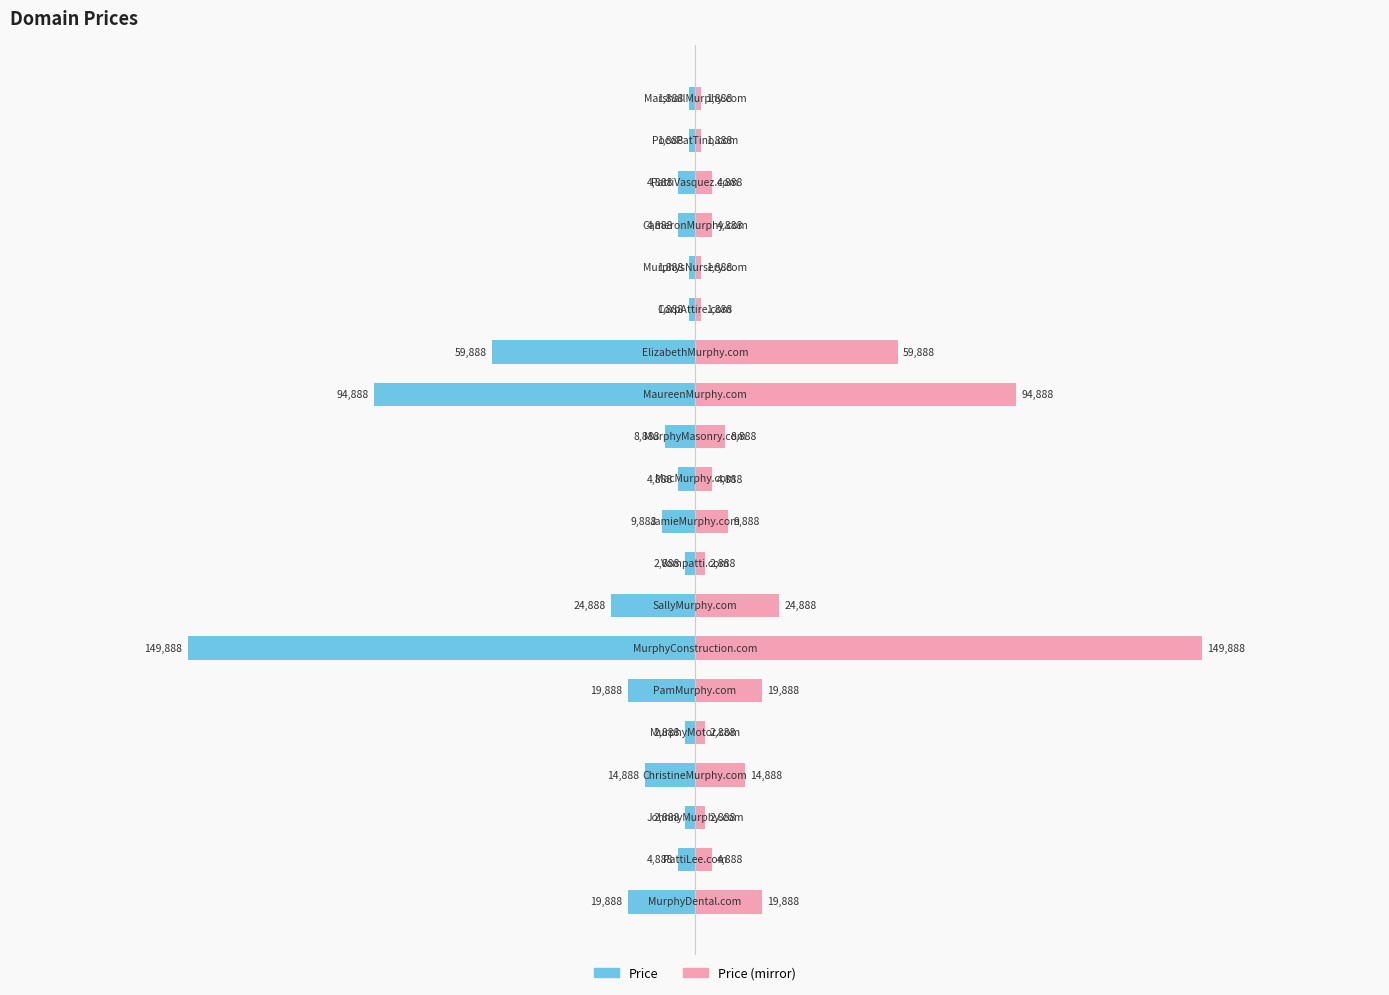

What is the difference between the maximum and second lowest values in the Price (mirror) series?

148000